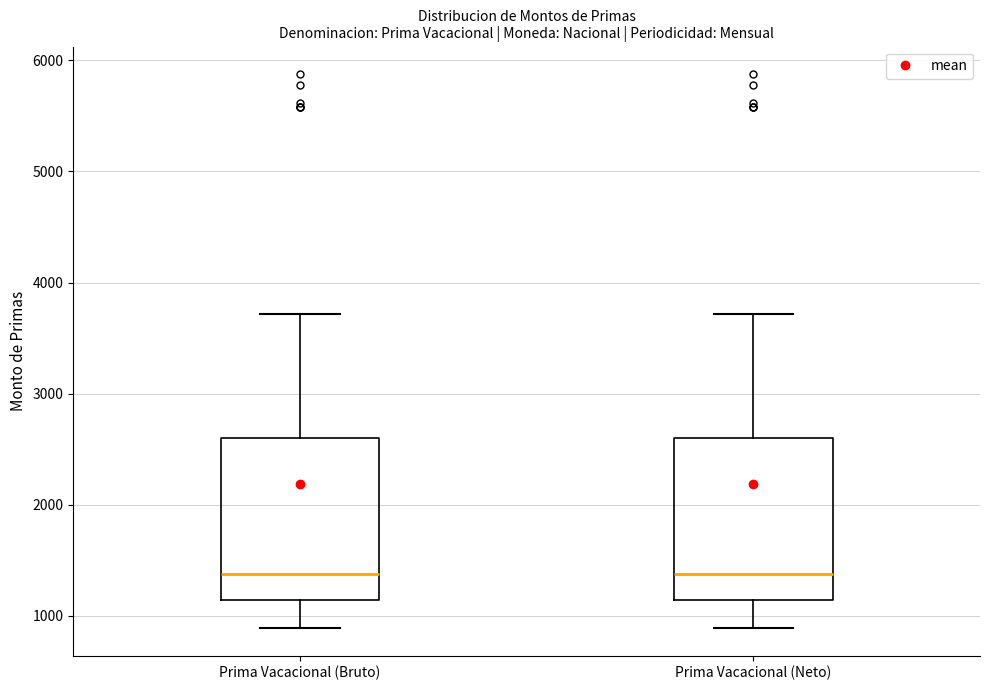

Reading left to right, transcribe this box plot: for each box, give where its median line is, the range the box spans, and where its two whiskers end, as read against the y-axis. The values are not printed on the chart, so give them approximately, as read against the axis.

Prima Vacacional (Bruto): median 1400, box 1100 to 2600, whiskers 900 to 3700
Prima Vacacional (Neto): median 1400, box 1100 to 2600, whiskers 900 to 3700